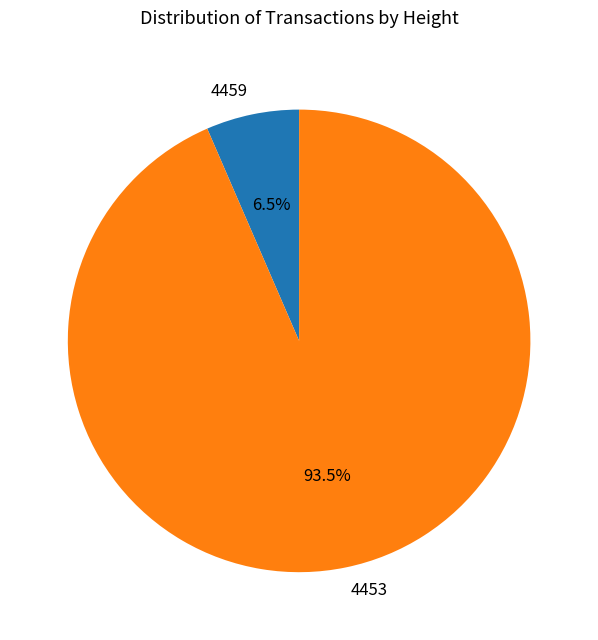

How many segments does this pie chart have?

2